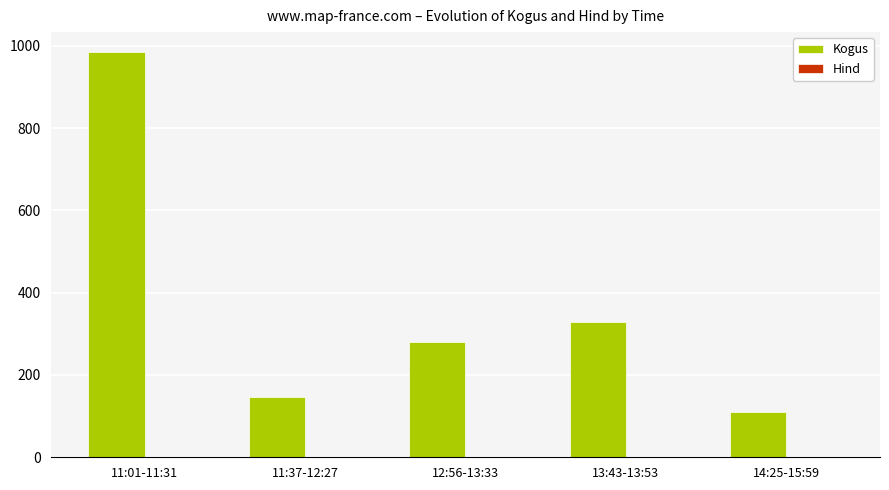

True or false: Kogus has a value of 110.0 at 14:25-15:59.

True